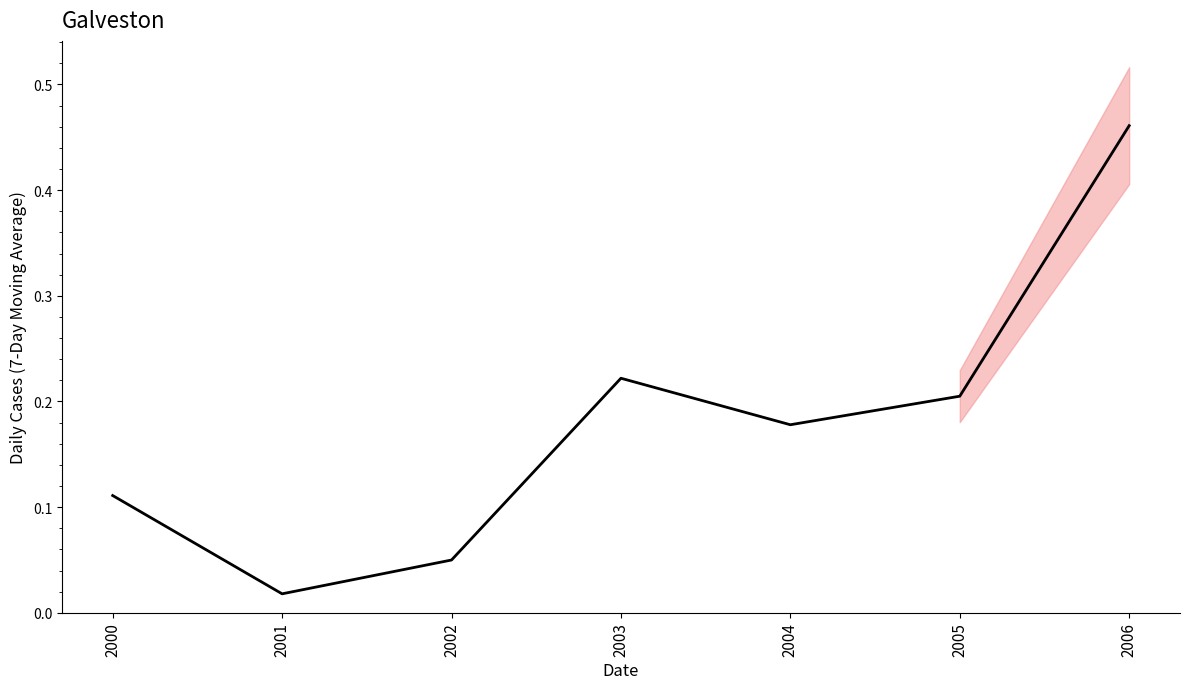

Count the number of categories in the chart.

7